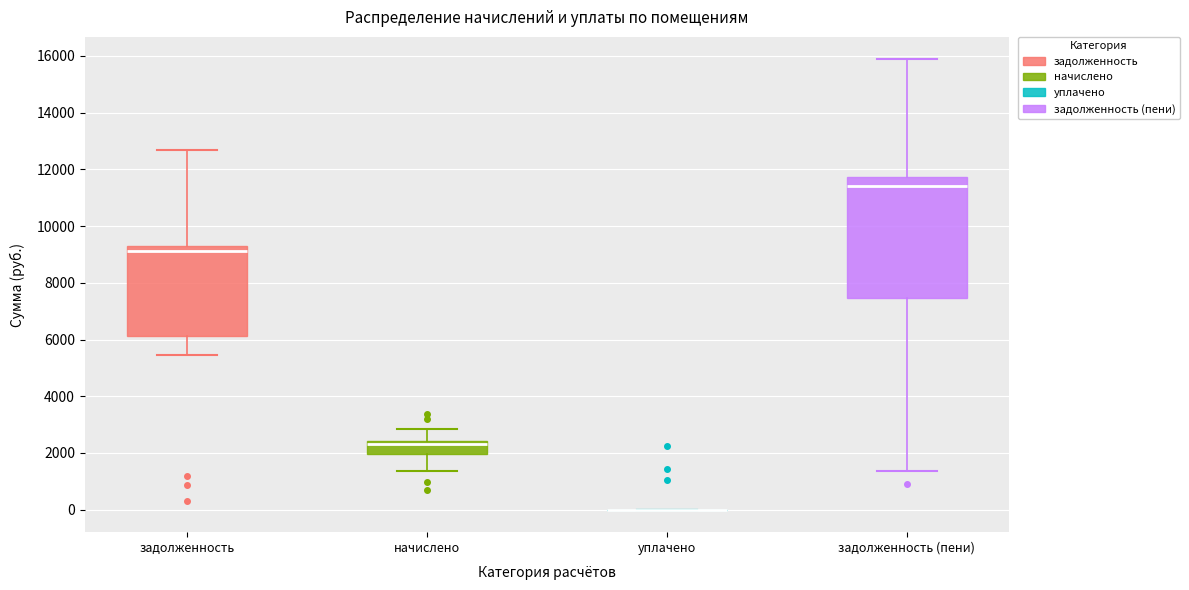

Where is the lower edge of the box for задолженность on the y-axis? The values are not printed on the chart, so give them approximately, as read against the axis.

6200